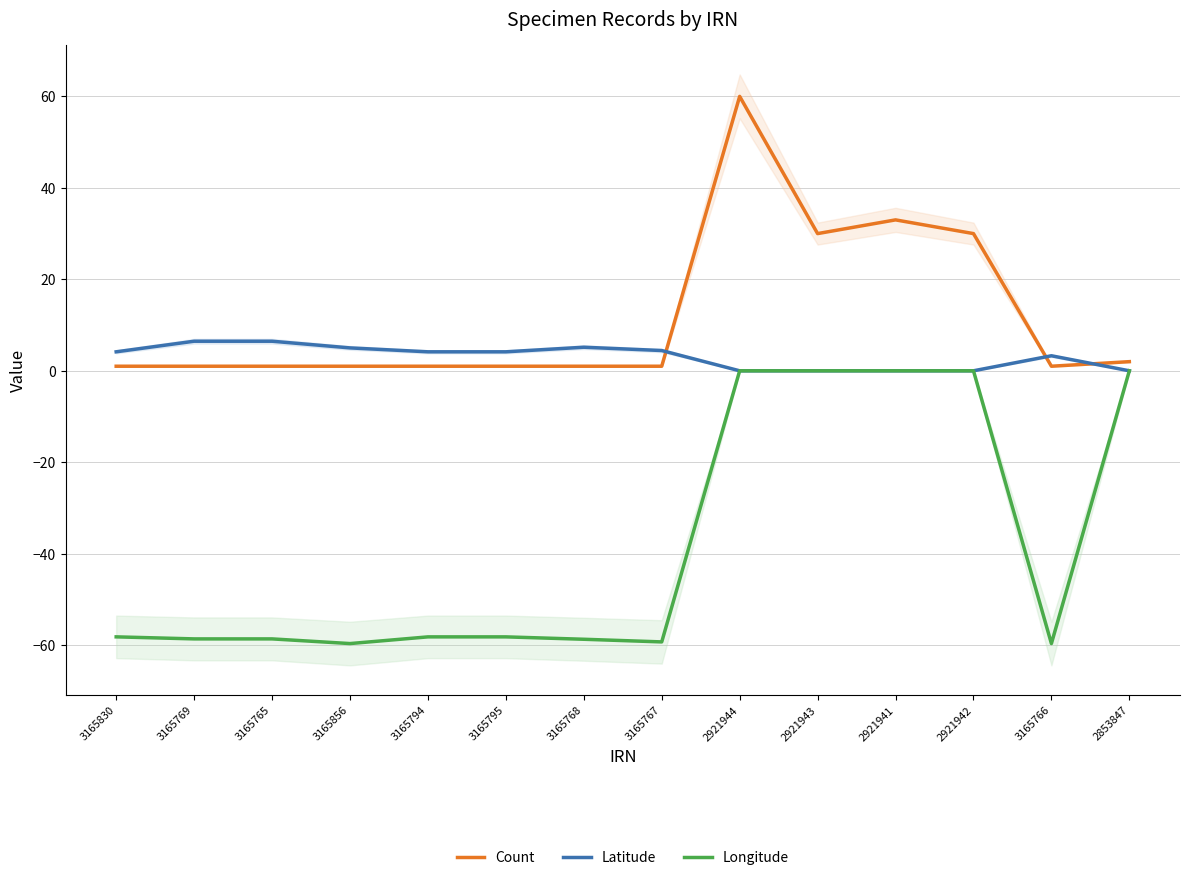

Between 3165768 and 2853847, which series saw the biggest shift?

Longitude